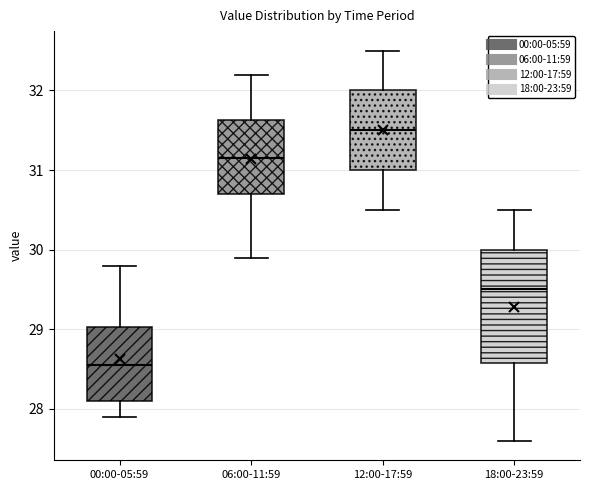

Reading left to right, transcribe this box plot: for each box, give where its median line is, the range the box spans, and where its two whiskers end, as read against the y-axis. The values are not printed on the chart, so give them approximately, as read against the axis.

00:00-05:59: median 28.6, box 28.1 to 29.0, whiskers 27.9 to 29.8
06:00-11:59: median 31.2, box 30.7 to 31.6, whiskers 29.9 to 32.2
12:00-17:59: median 31.5, box 31.0 to 32.0, whiskers 30.5 to 32.5
18:00-23:59: median 29.5, box 28.6 to 30.0, whiskers 27.6 to 30.5